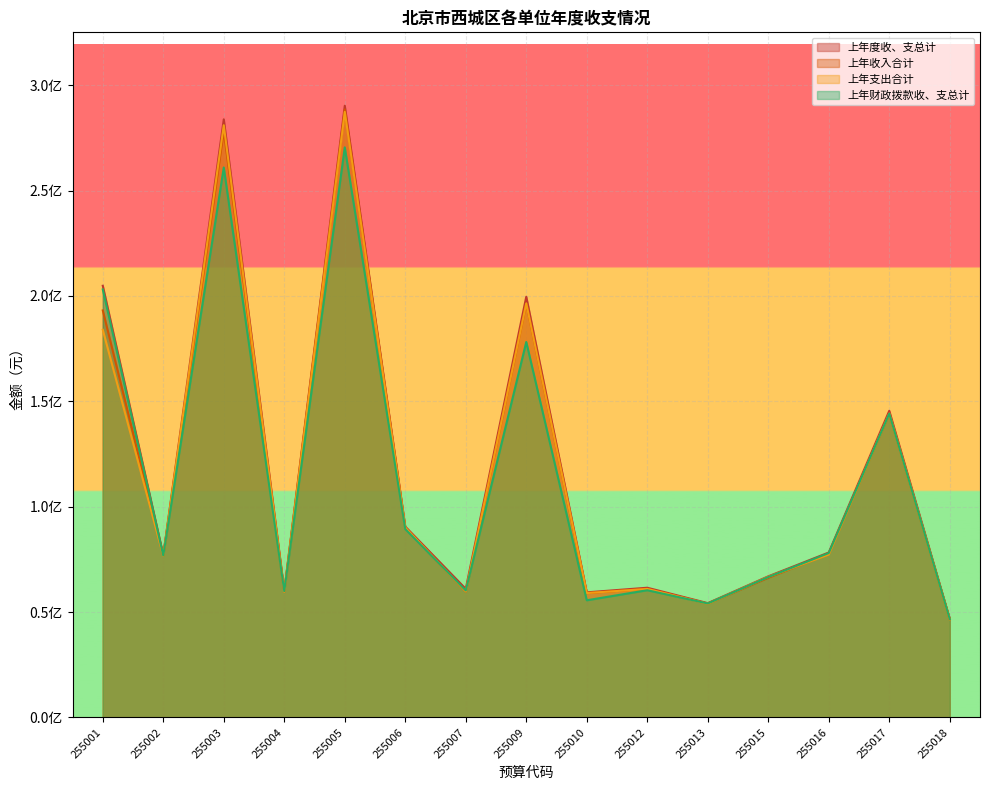

At which category is the sum across all series the highest?

255005